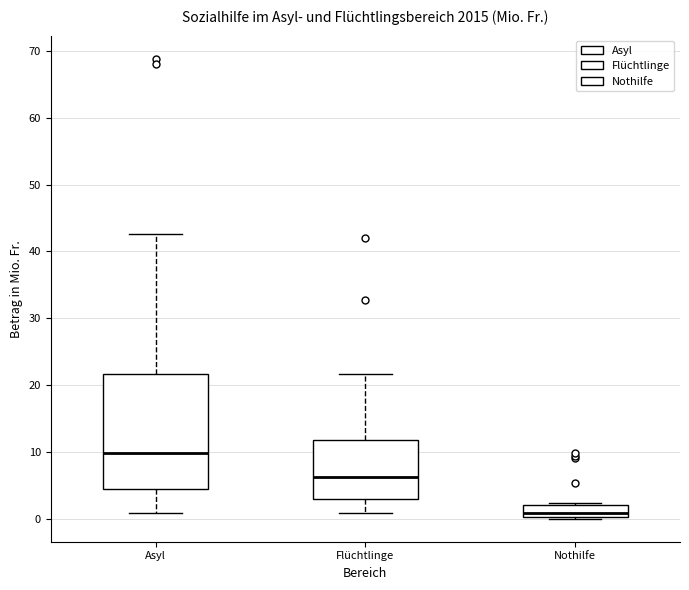

Comparing the boxes themselves (not the whiskers), which one is the tallest?

Asyl